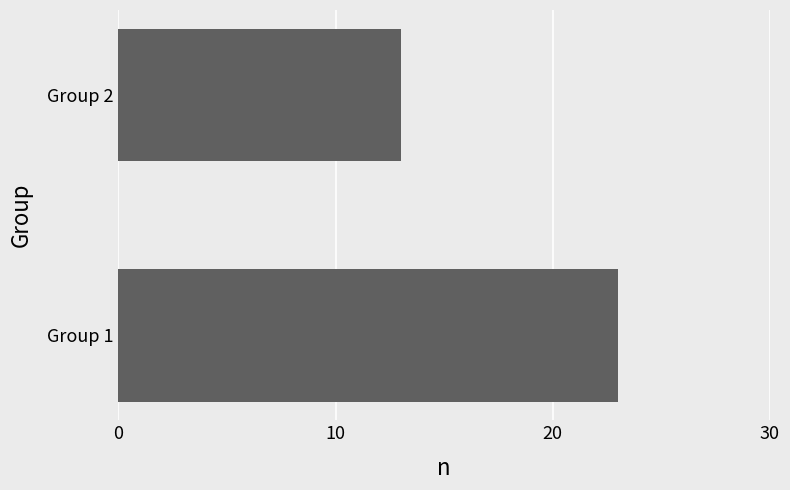

Reading bottom to top, what are all the values shown in this chart?

Group 1=23	Group 2=13